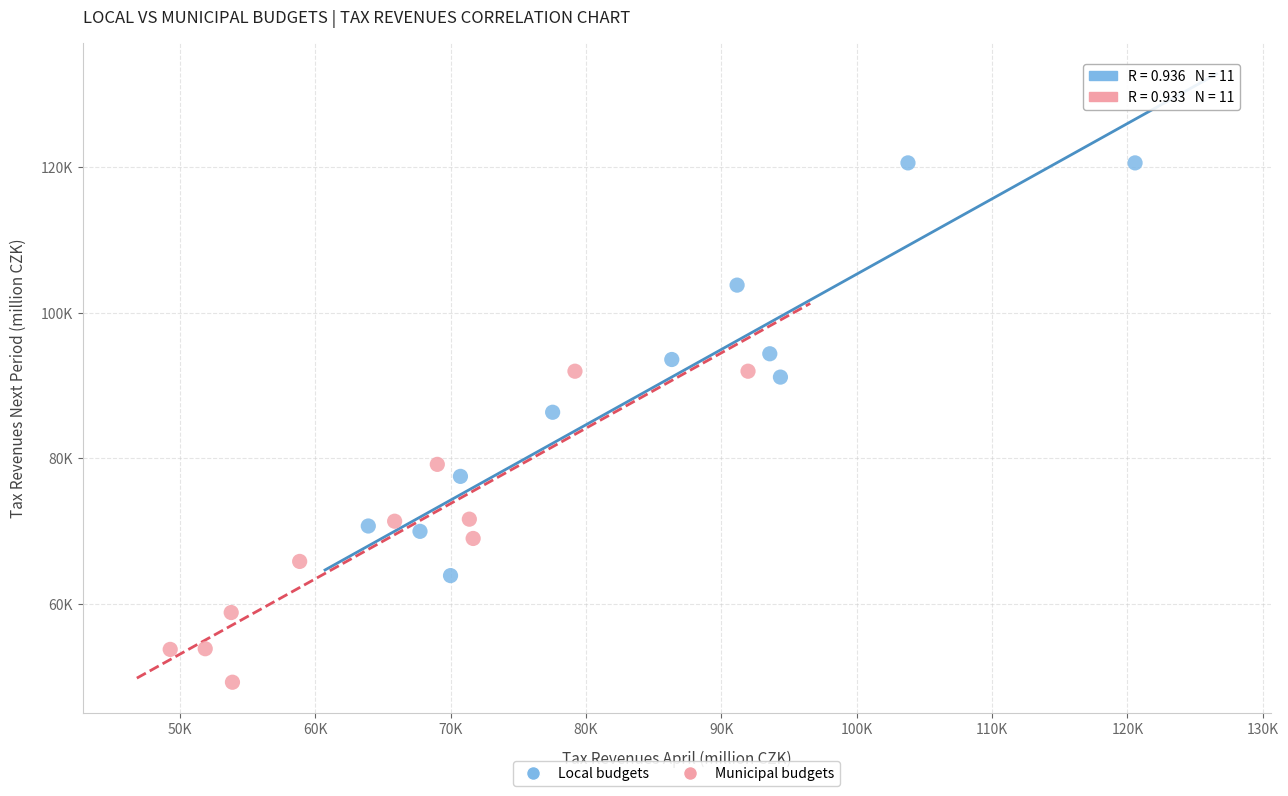

What are all the series names shown in the legend?

Local budgets, Municipal budgets